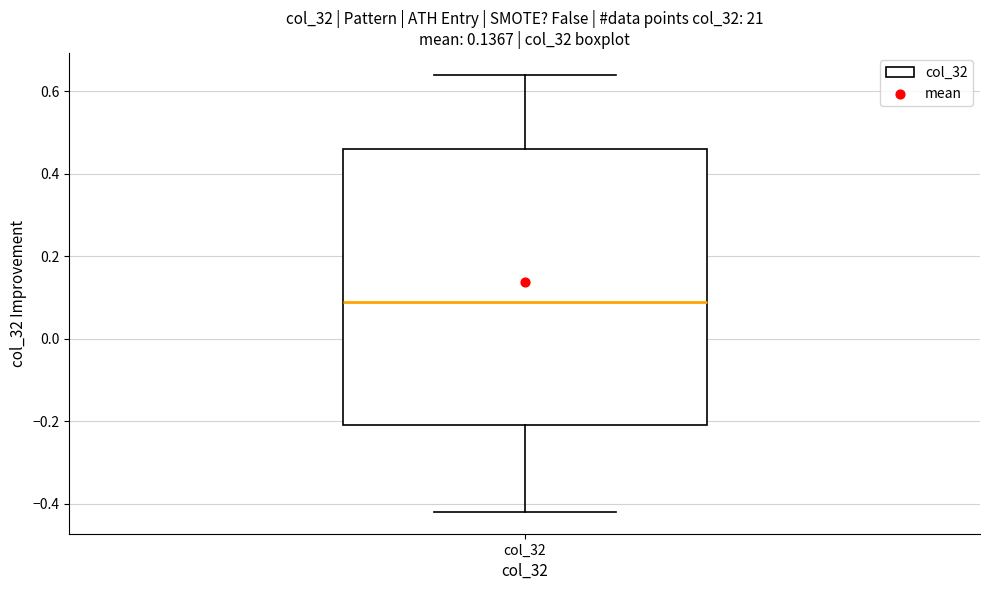

Transcribe this box plot: give where the median line is, the range the box spans, and where the two whiskers end, as read against the y-axis. The values are not printed on the chart, so give them approximately, as read against the axis.

median 0.10, box -0.20 to 0.46, whiskers -0.42 to 0.64